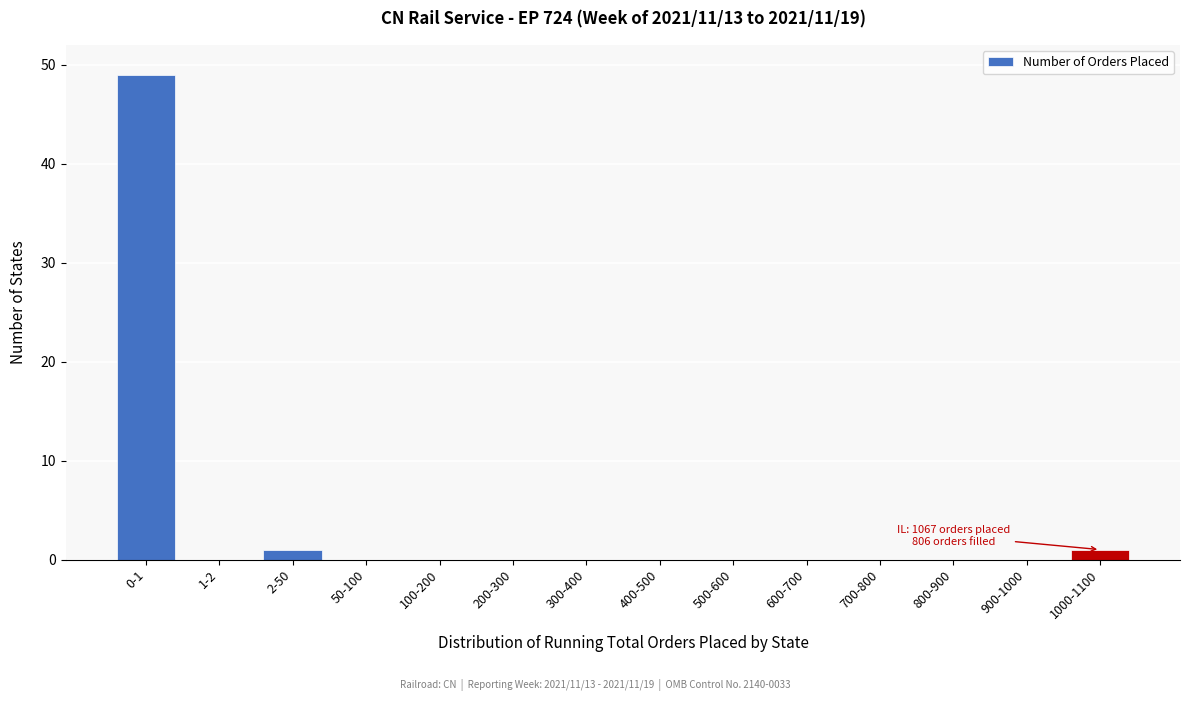

Reading right to left, what are all the values shown in this chart?

1000-1100=1	900-1000=0	800-900=0	700-800=0	600-700=0	500-600=0	400-500=0	300-400=0	200-300=0	100-200=0	50-100=0	2-50=1	1-2=0	0-1=49